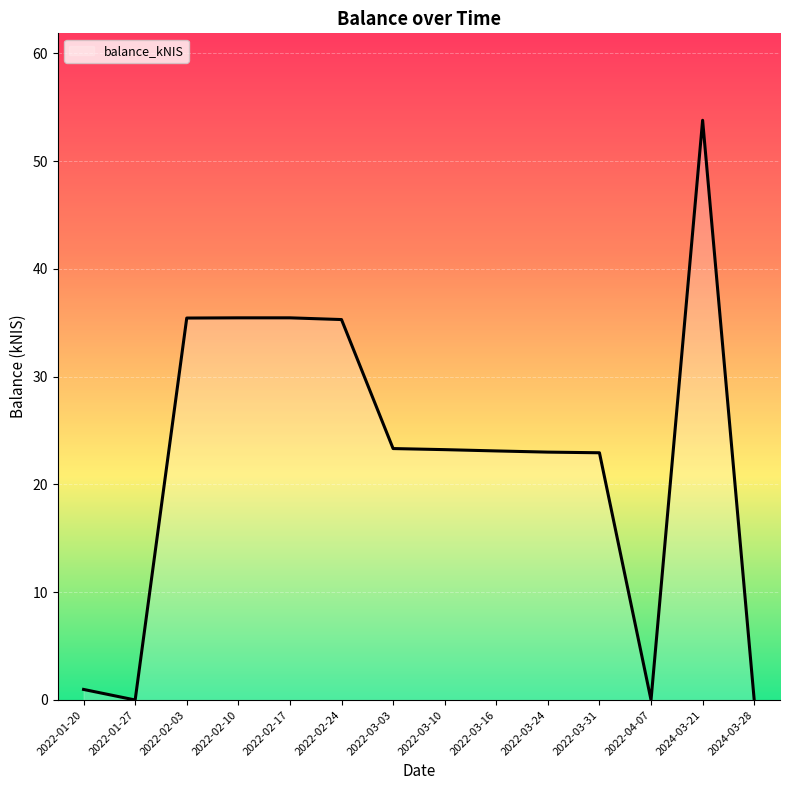

What is the difference between the values at 2022-03-31 and 2022-01-27?

22.9